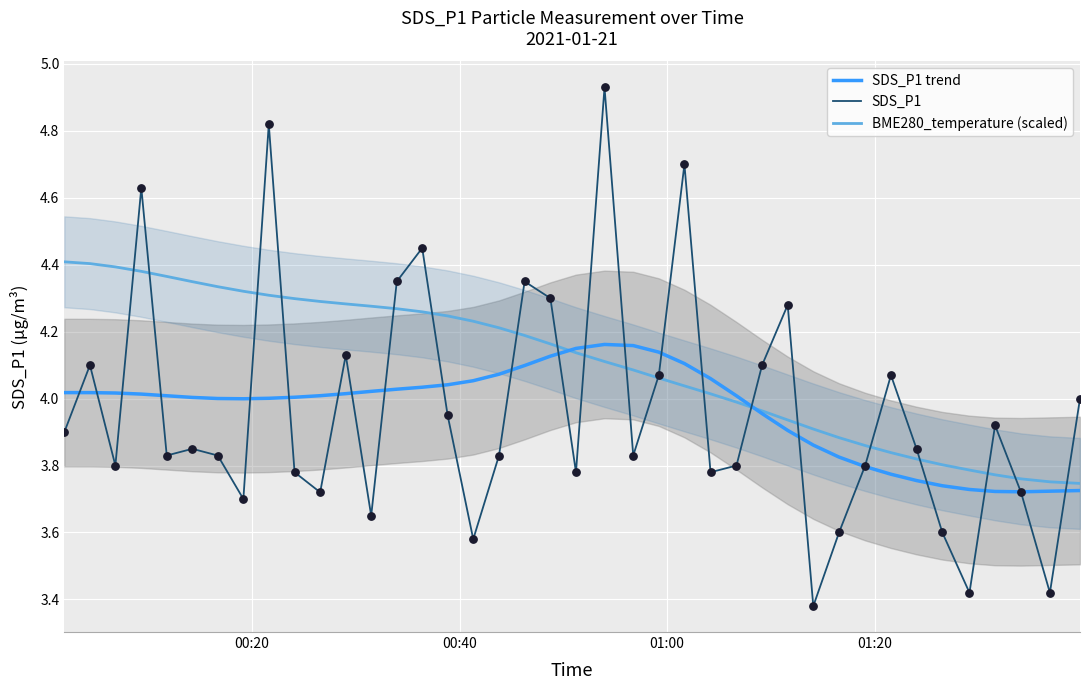

Which series contains the highest Y value?

SDS_P1